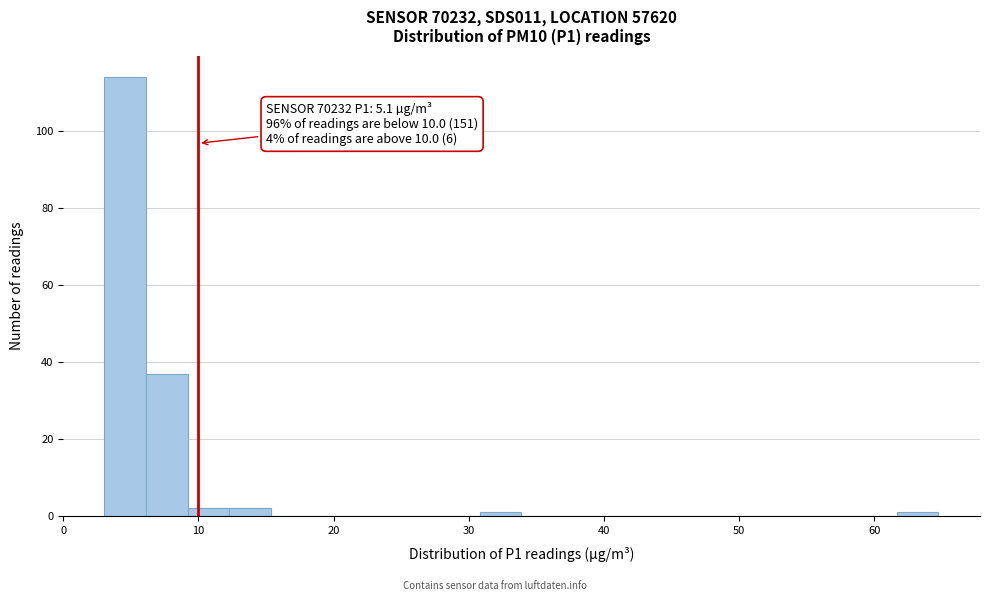

Read against the x-axis, roughly where is the centre of the tallest bar?

5